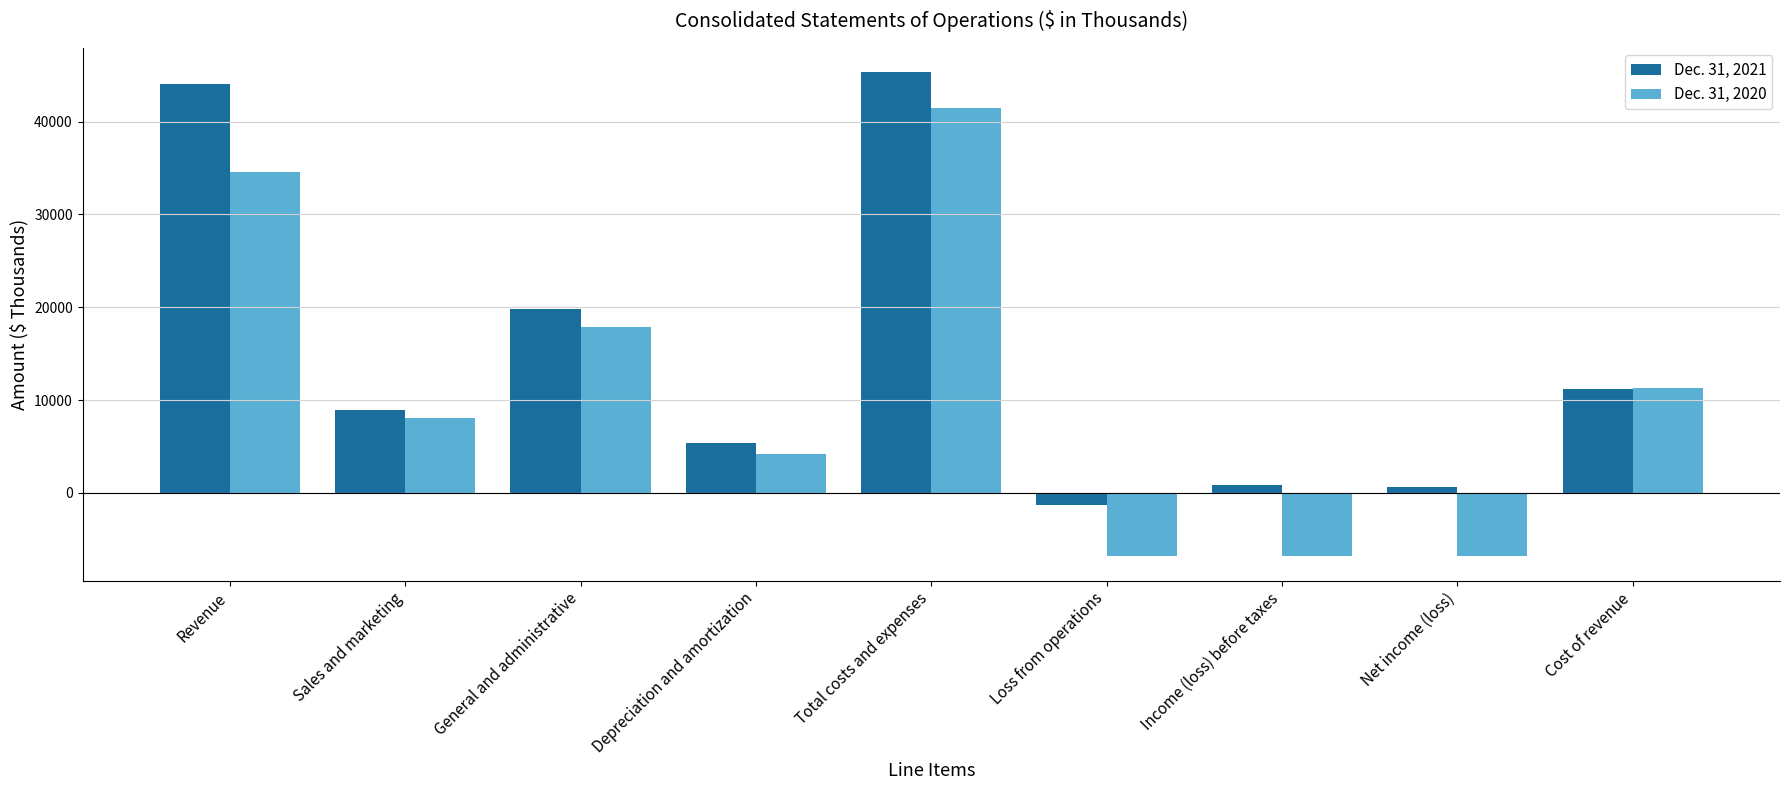

What is the lowest value of the Dec. 31, 2021 series?

-1315